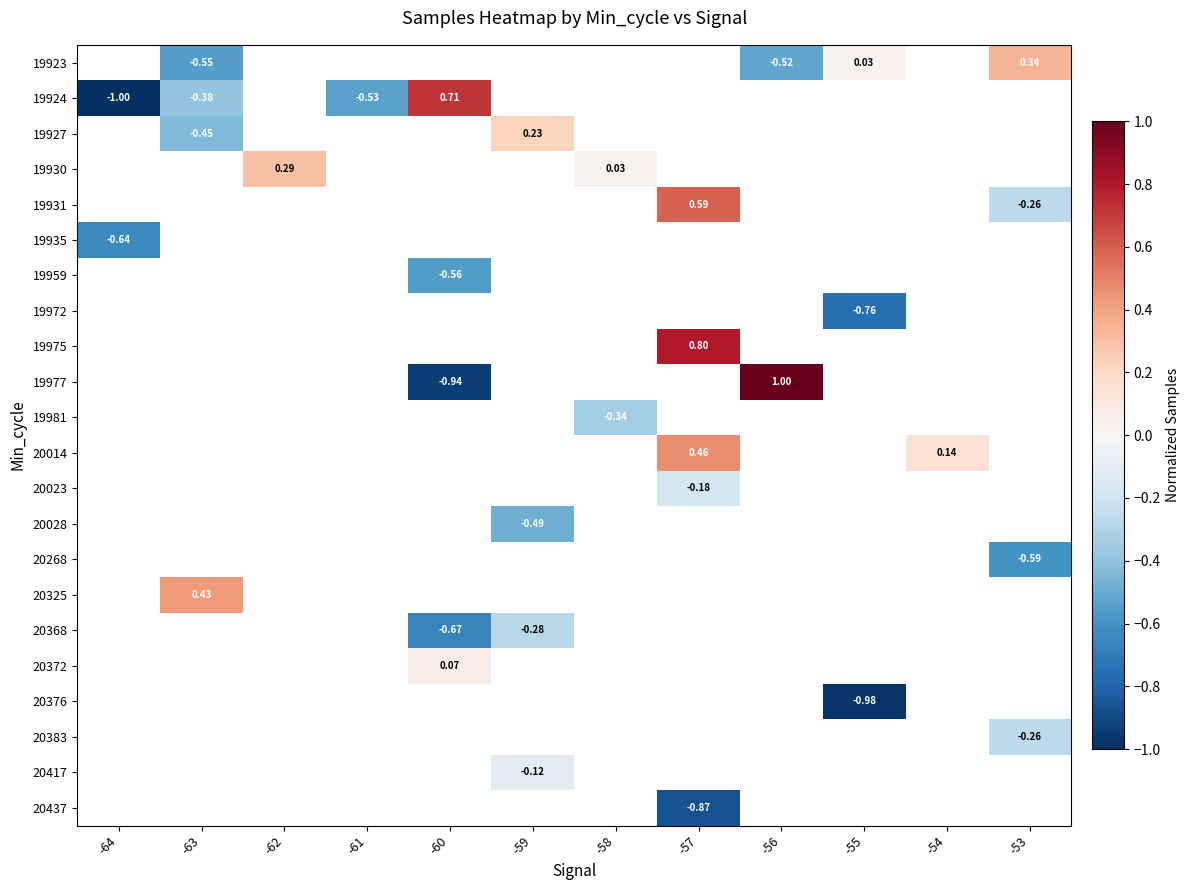

What is the greatest value displayed?

1.0